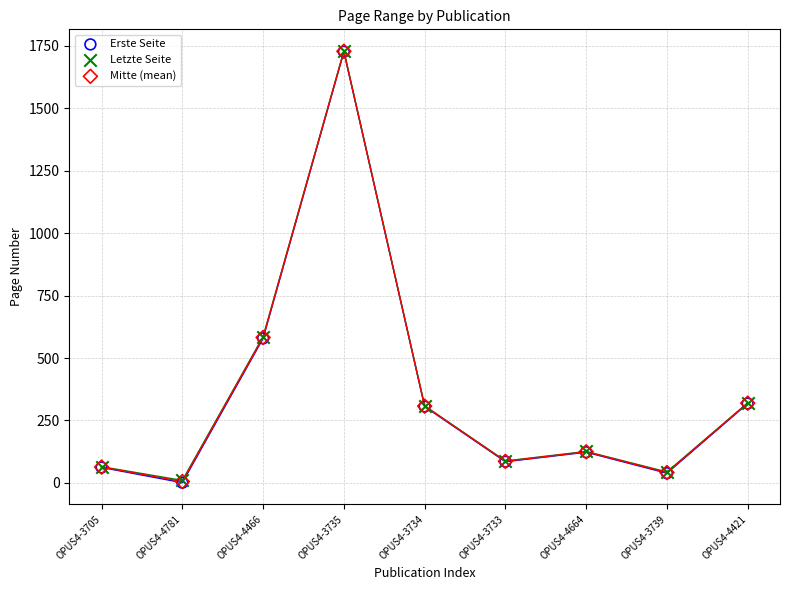

Which series has the largest Y range (max minus min)?

Erste Seite